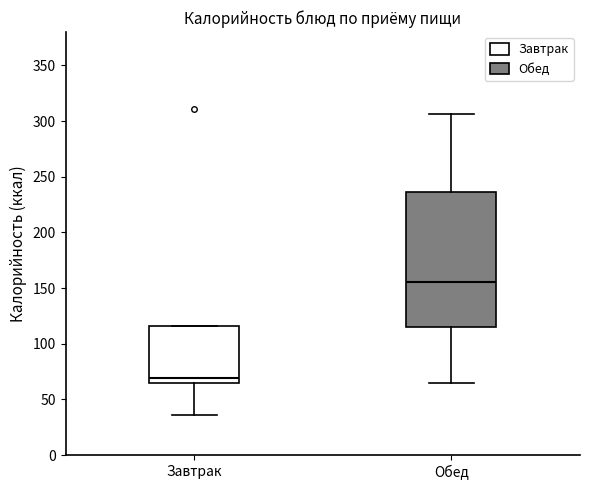

Reading left to right, read every box against the y-axis: the position of its median line, the range the box covers, and the ends of its whiskers. The values are not printed on the chart, so give them approximately, as read against the axis.

Завтрак: median 70, box 65 to 115, whiskers 35 to 115
Обед: median 155, box 115 to 235, whiskers 65 to 305